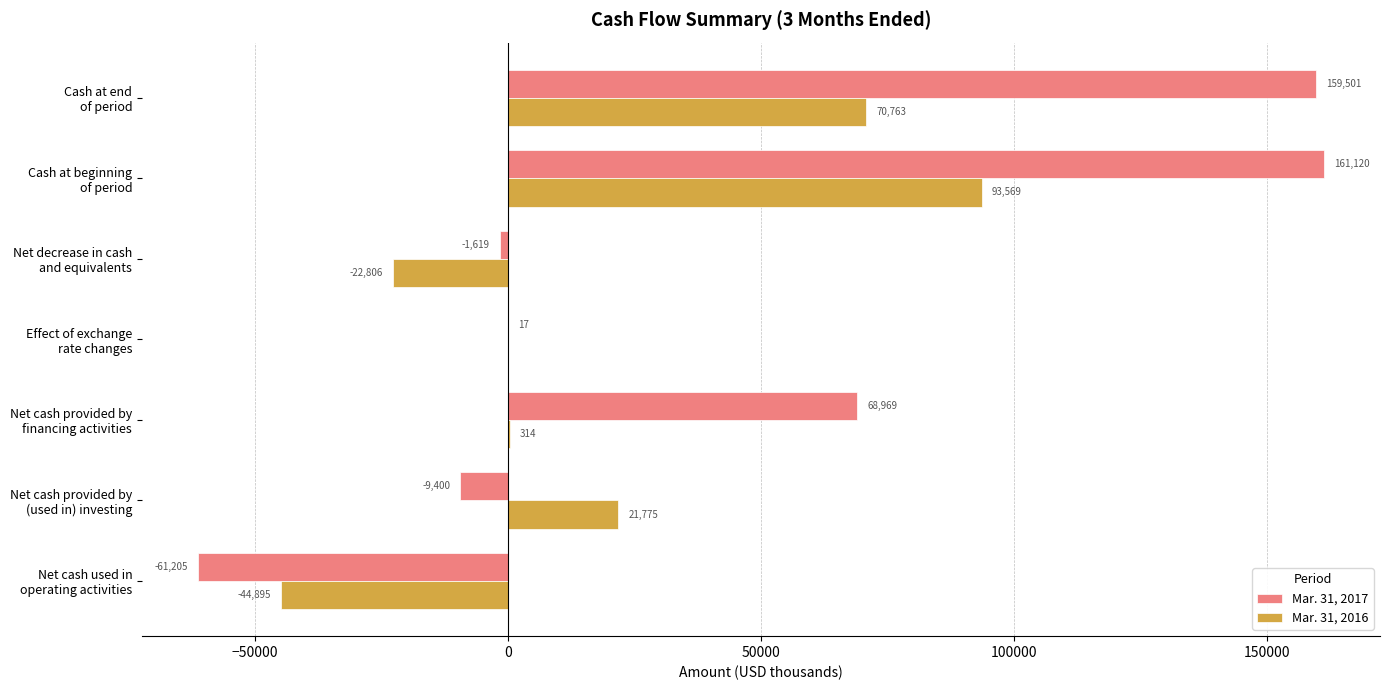

What is the average value of the Mar. 31, 2017 series?

45340